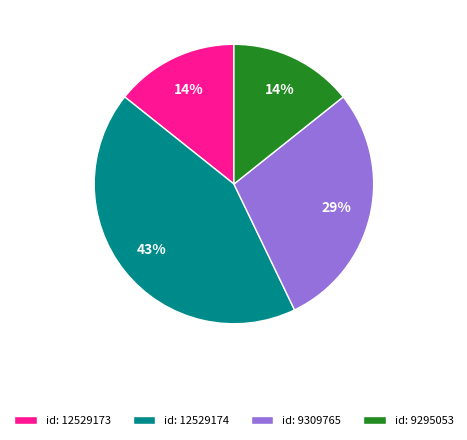

To the nearest percent, what is the average slice percentage?

25%